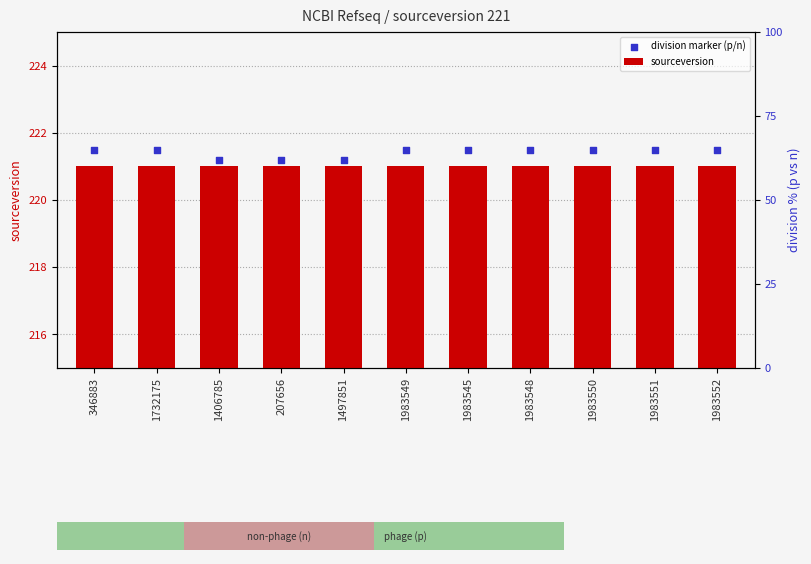

Is the value of division marker (p/n) at 346883 greater than the value of sourceversion at 1732175?

Yes